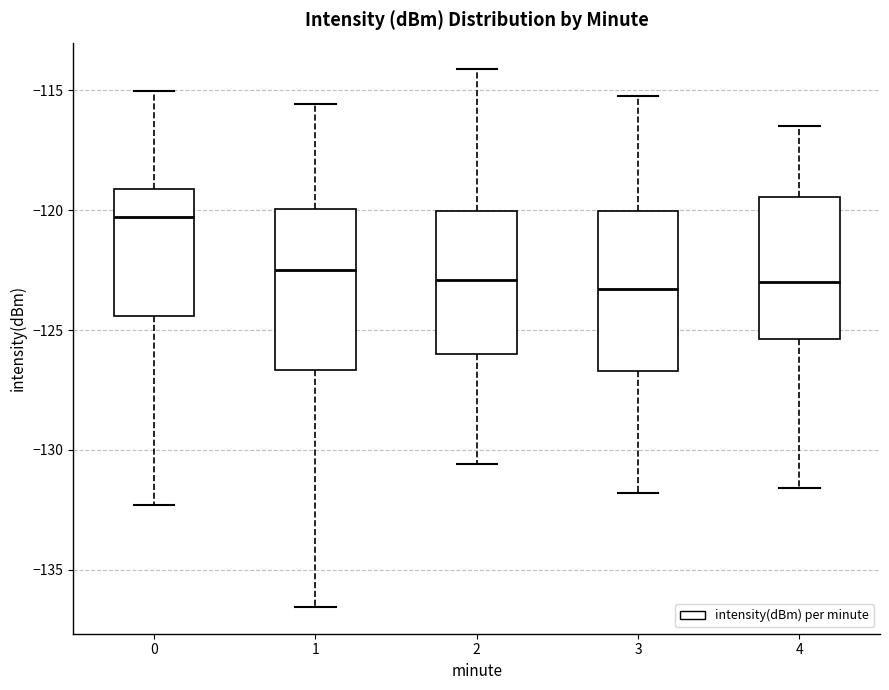

Where is the upper edge of the box at x = 1 on the y-axis? The values are not printed on the chart, so give them approximately, as read against the axis.

-120.0